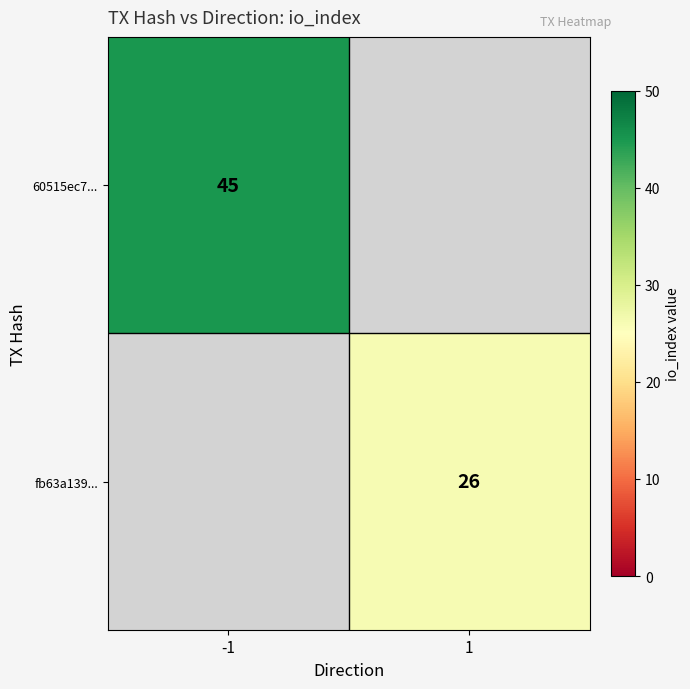

The fb63a139... series shows 26 at 1. True or false?

True